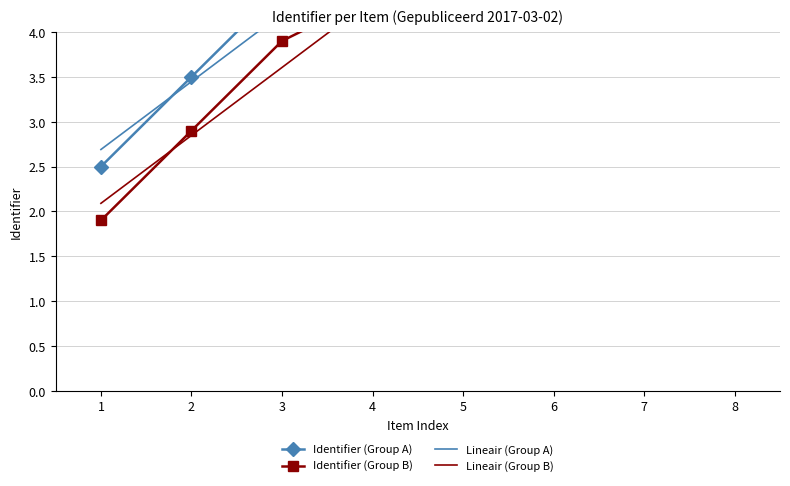

Reading left to right, what are all the values shown in this chart?

2.5	3.5	4.5	5.0	5.5	6.5